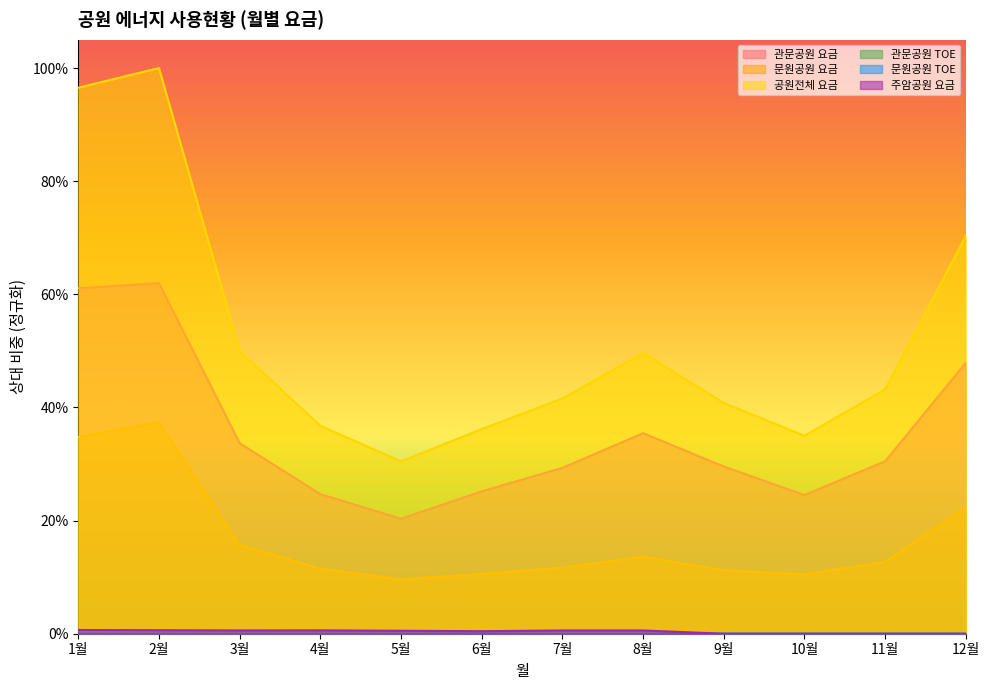

How many series are shown in this chart?

6